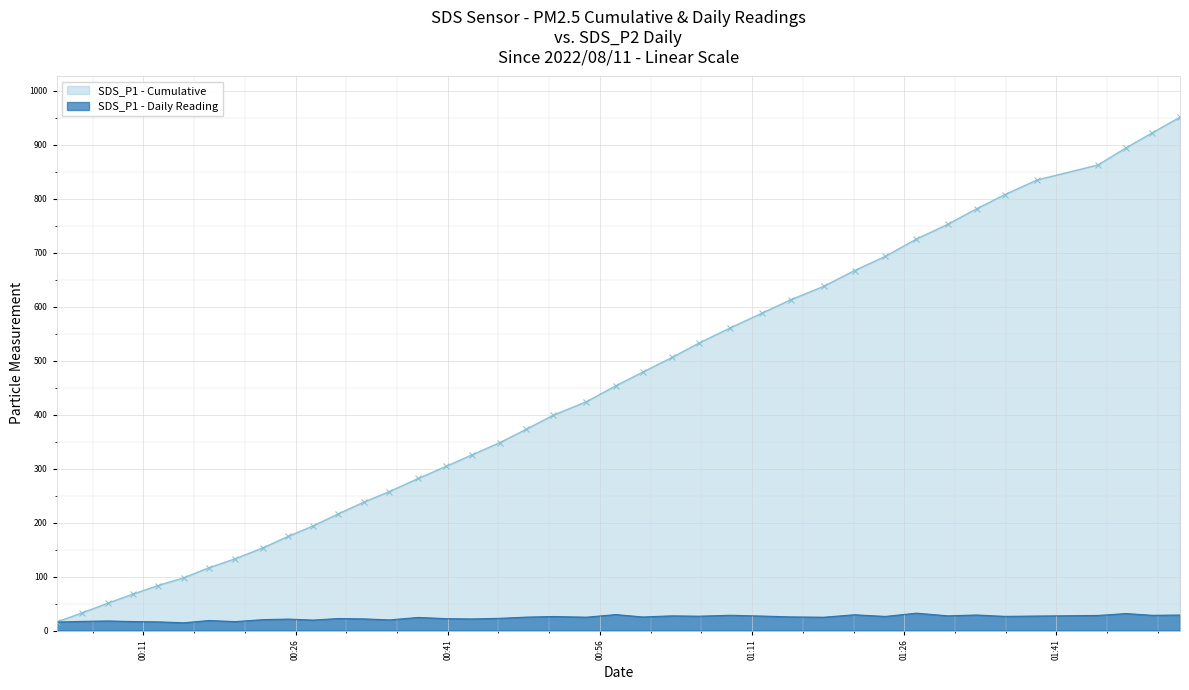

List the labels in order of value, smallest first.

2022/08/11 00:14:59, 2022/08/11 00:02:27, 2022/08/11 00:12:26, 2022/08/11 00:20:03, 2022/08/11 00:09:56, 2022/08/11 00:04:57, 2022/08/11 00:07:28, 2022/08/11 00:17:28, 2022/08/11 00:27:44, 2022/08/11 00:35:15, 2022/08/11 00:22:47, 2022/08/11 00:25:16, 2022/08/11 00:43:23, 2022/08/11 00:32:43, 2022/08/11 00:40:48, 2022/08/11 00:30:13, 2022/08/11 00:46:08, 2022/08/11 00:38:06, 2022/08/11 01:18:03, 2022/08/11 00:54:39, 2022/08/11 00:48:45, 2022/08/11 01:00:12, 2022/08/11 01:14:50, 2022/08/11 00:51:25, 2022/08/11 01:24:07, 2022/08/11 01:35:55, 2022/08/11 01:05:45, 2022/08/11 01:11:56, 2022/08/11 01:39:04, 2022/08/11 01:03:06, 2022/08/11 01:30:17, 2022/08/11 01:45:06, 2022/08/11 01:50:28, 2022/08/11 01:08:51, 2022/08/11 01:53:11, 2022/08/11 01:33:08, 2022/08/11 01:21:06, 2022/08/11 00:57:34, 2022/08/11 01:47:51, 2022/08/11 01:27:12